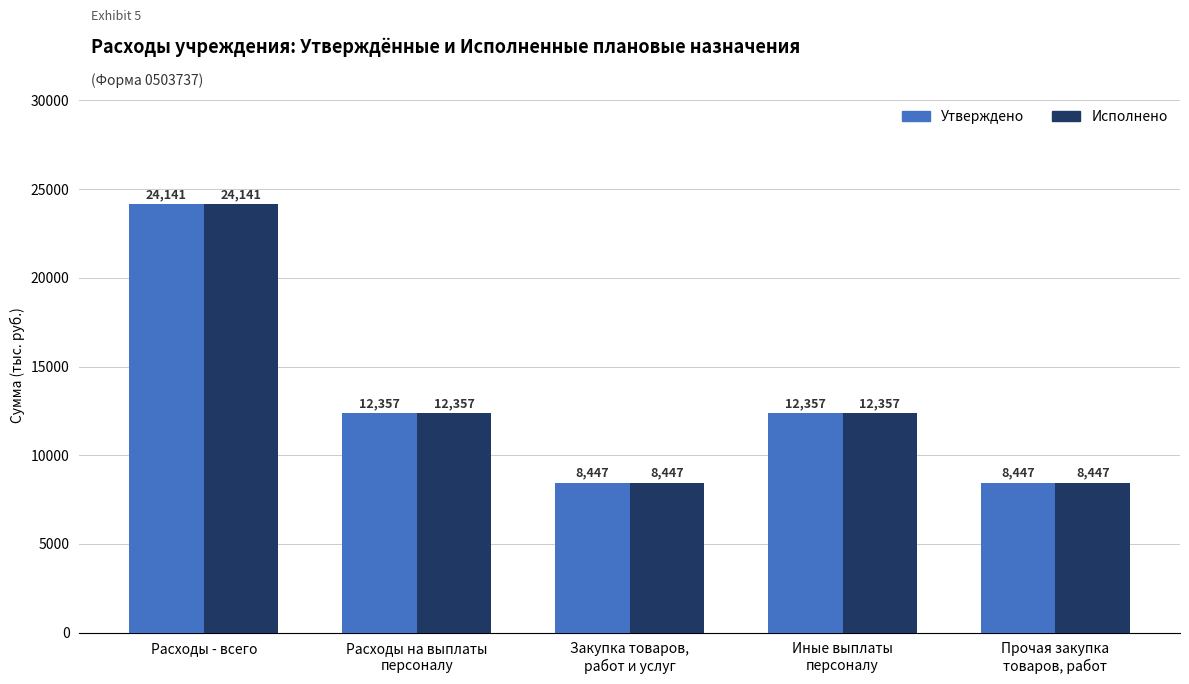

What is the lowest value of the Утверждено series?

8447.0